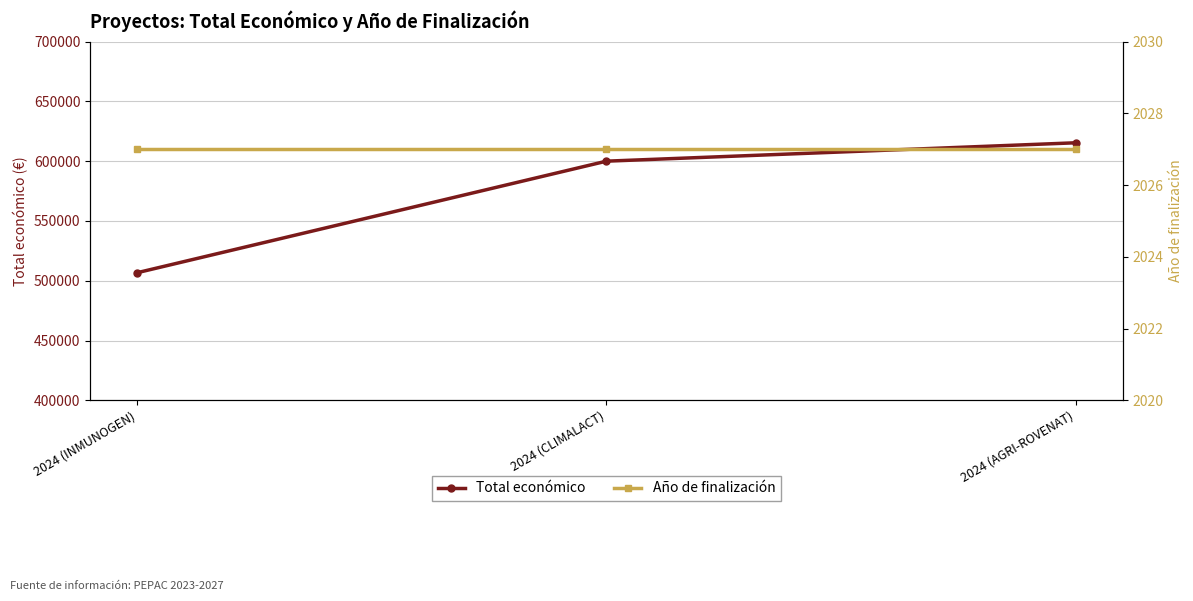

The Año de finalización series shows 1169 at 2024 (AGRI-ROVENAT). True or false?

False